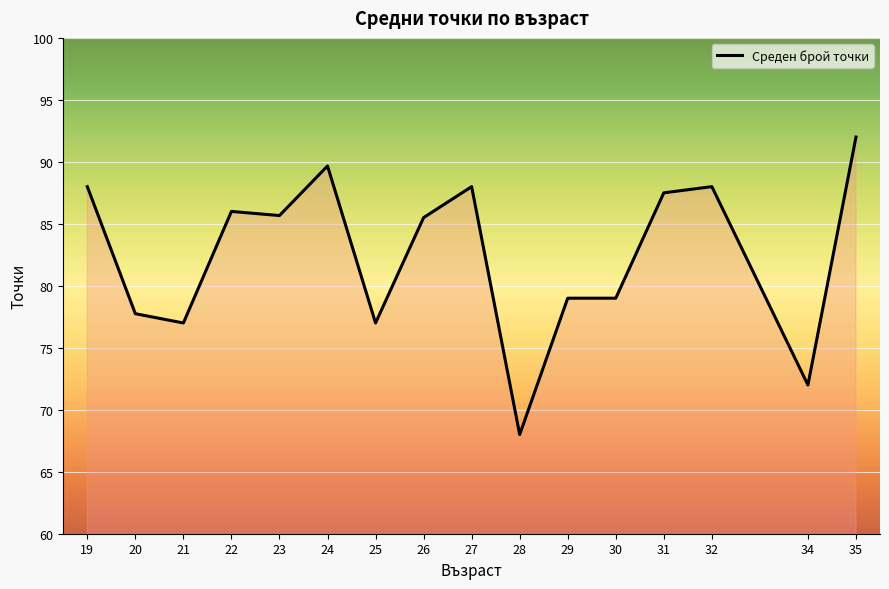

Is it true that the value at 19 is 88.0?

True